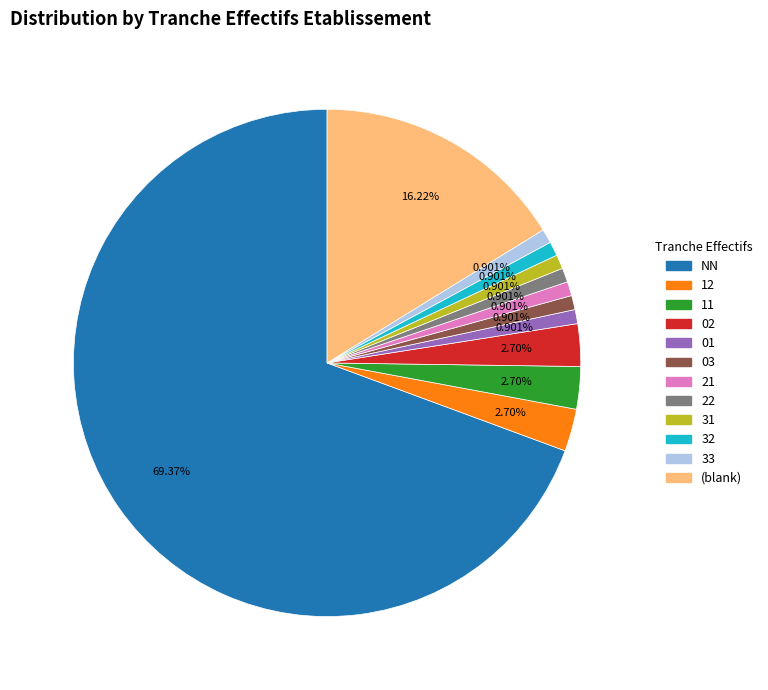

Count the number of slices in the pie.

12